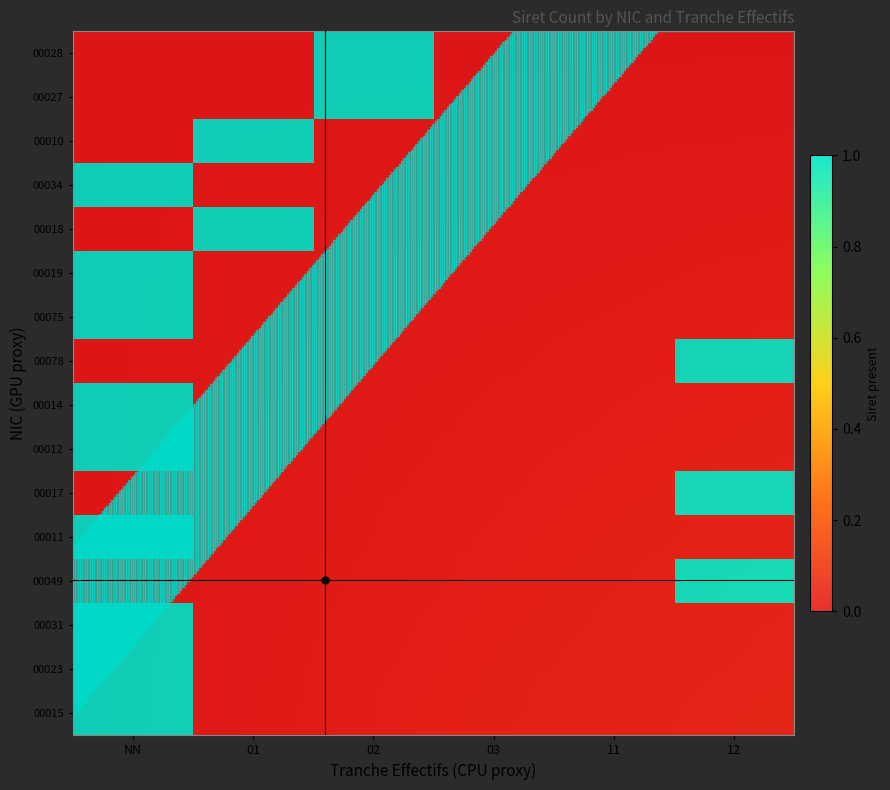

The 00031 series shows 0 at NN. True or false?

False